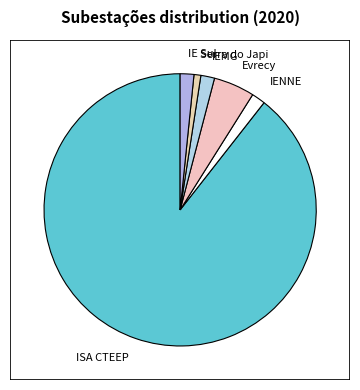

True or false: Evrecy accounts for 14% of the total.

False